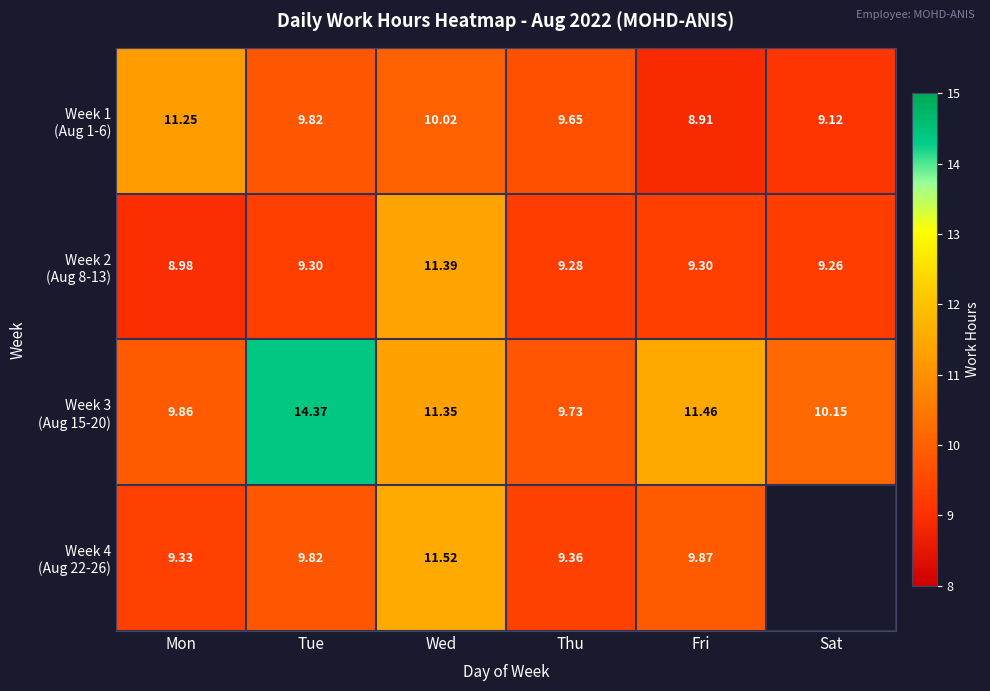

Which label corresponds to the smallest value in the chart?

Fri